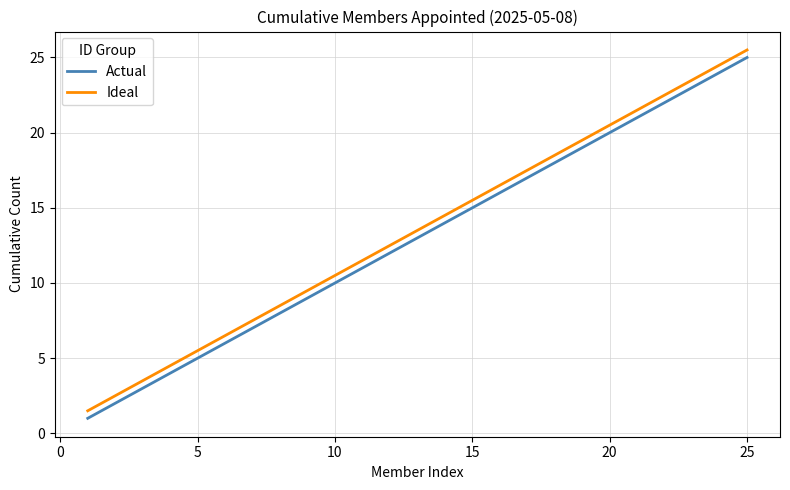

Count the number of categories in the chart.

25